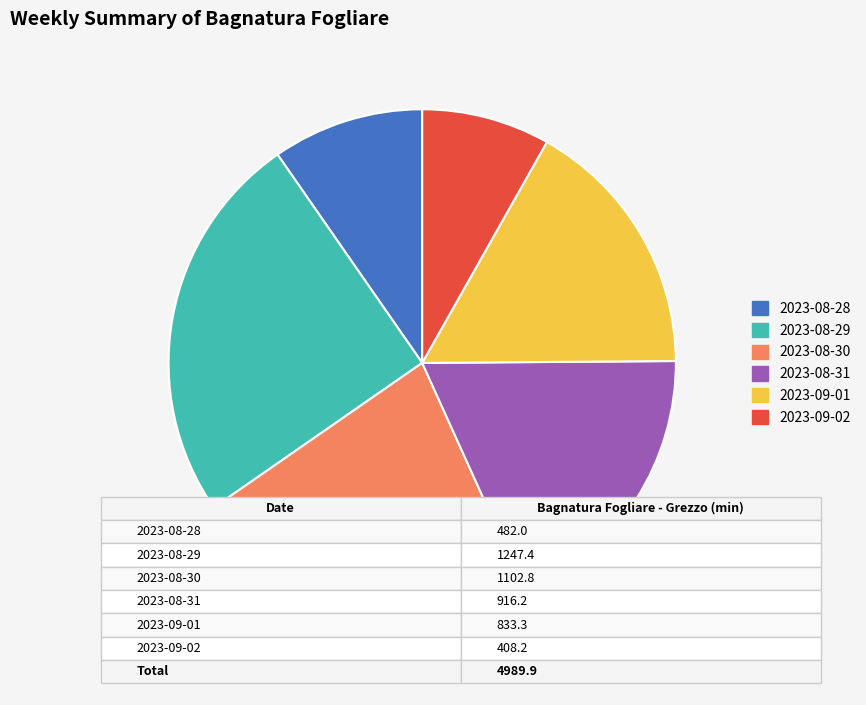

Is there a majority slice in this chart?

No